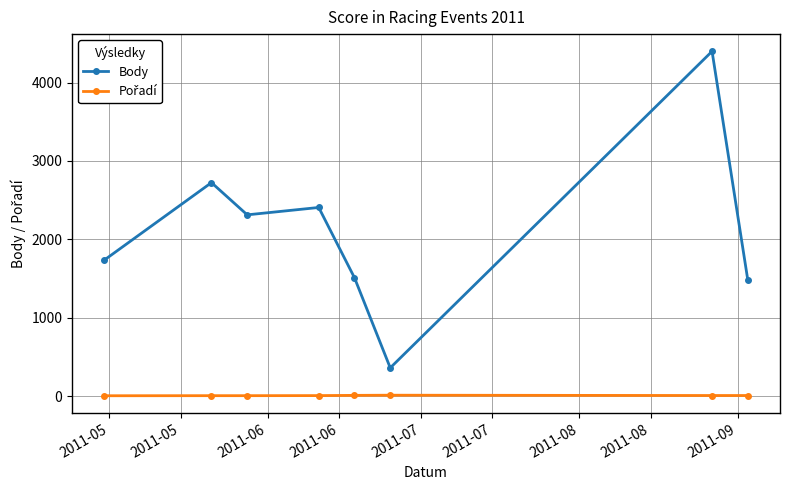

Does the chart display data point markers on the line(s)?

Yes